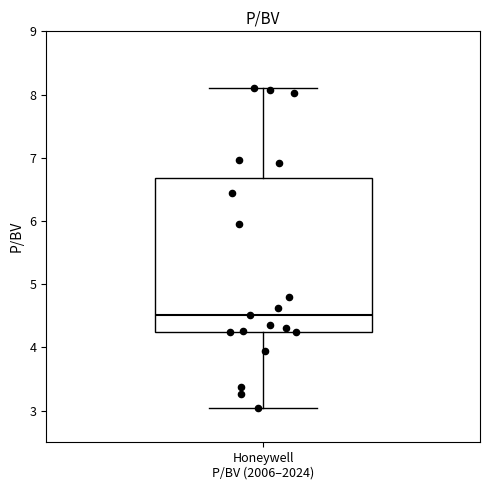

Where does the median line of the box for Honeywell P/BV (2006–2024) sit on the y-axis? The values are not printed on the chart, so give them approximately, as read against the axis.

4.5